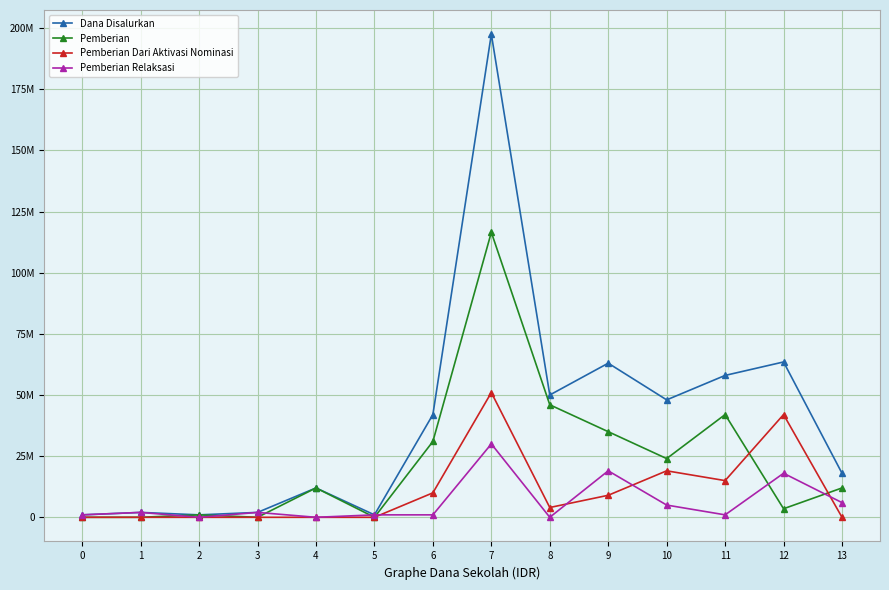

What is the approximate value of Pemberian Relaksasi at 10?

5000000